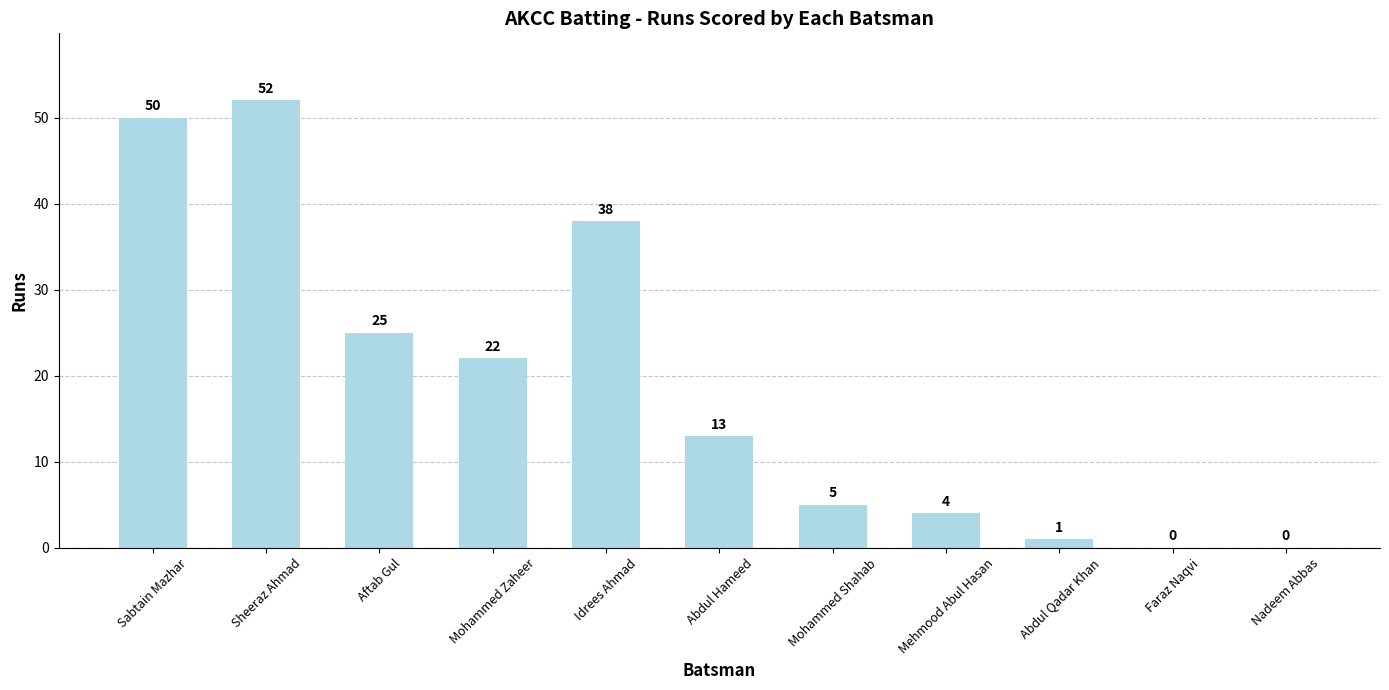

The value at Mohammed Zaheer is 36. True or false?

False